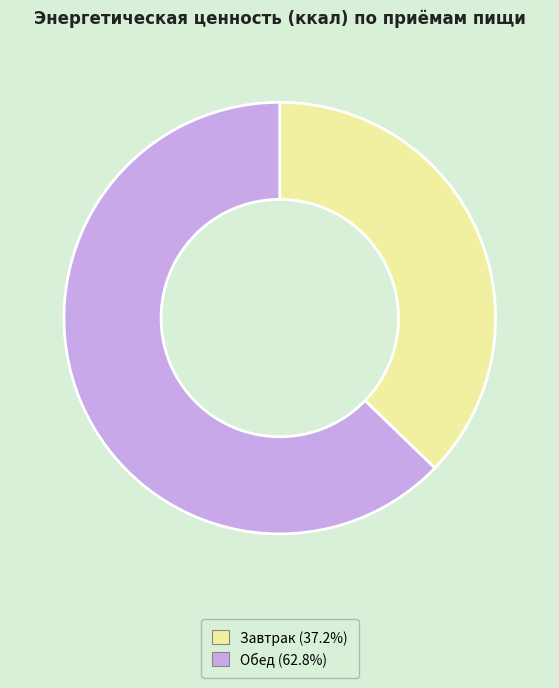

What is the smallest slice in the pie chart?

Завтрак